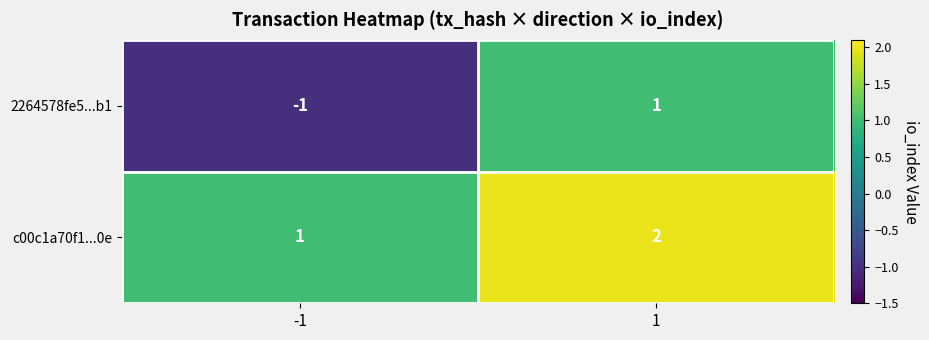

Which series has the largest total across all categories?

c00c1a70f1...0e